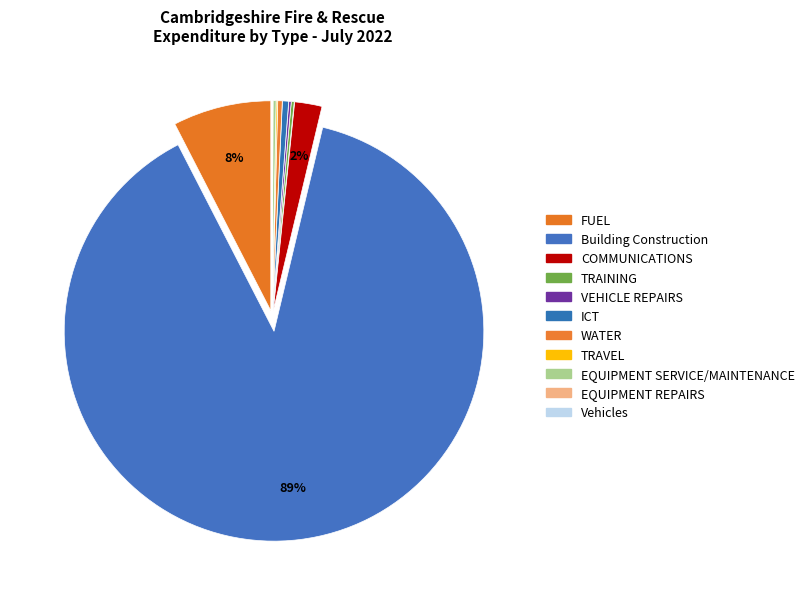

What is the largest slice in the pie chart?

Building Construction